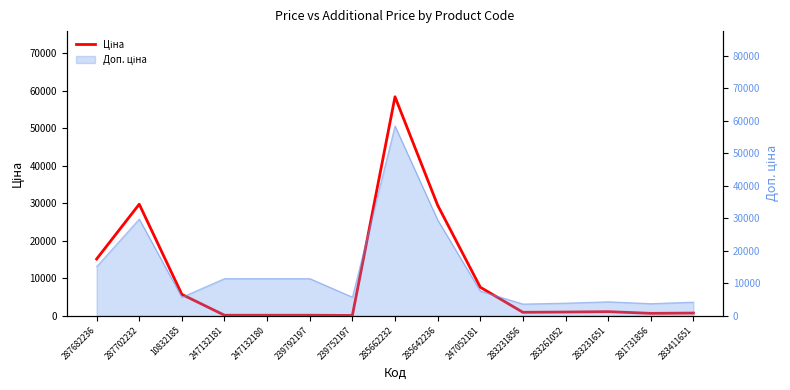

At which label is the value closest to 29241?

285642236